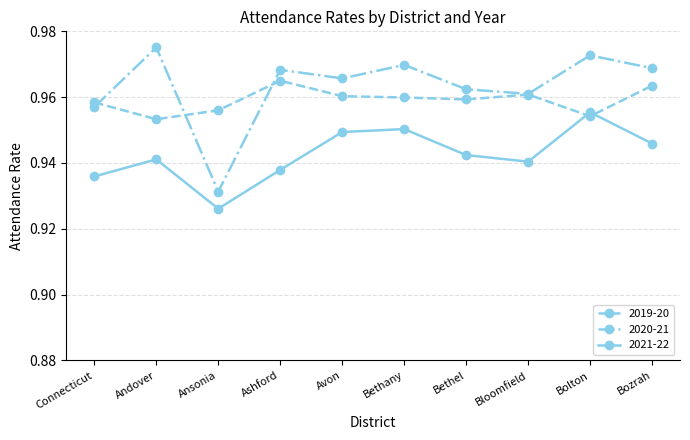

Count the number of data series in this chart.

3